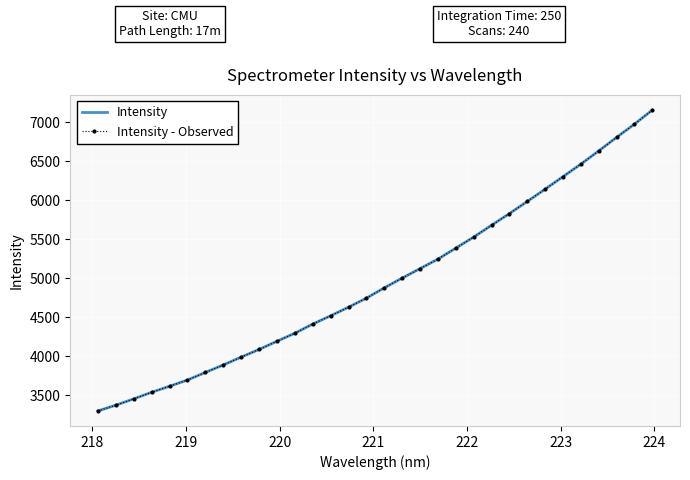

True or false: Intensity - Observed and Intensity intersect in this chart.

False